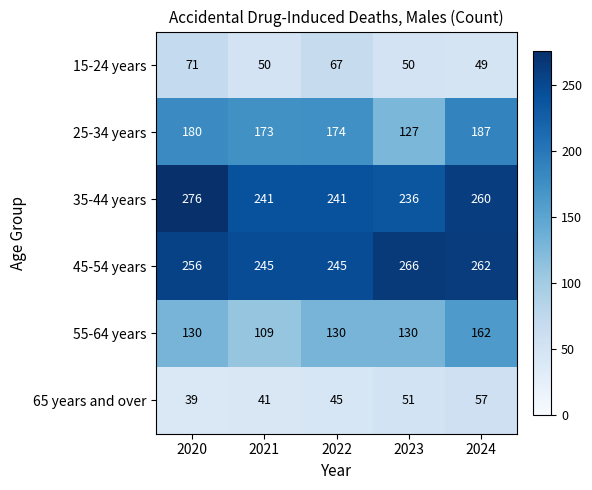

List the series in order of their peak value, highest first.

35-44 years, 45-54 years, 25-34 years, 55-64 years, 15-24 years, 65 years and over